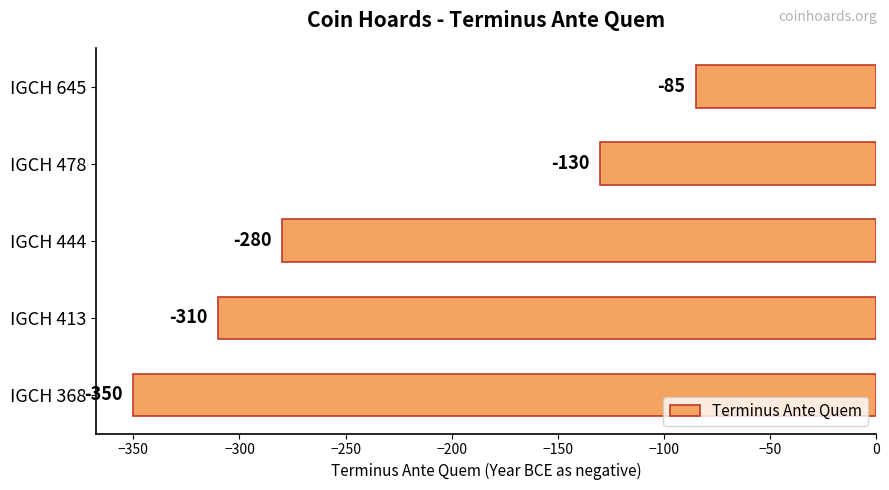

How many values are below -280?

2